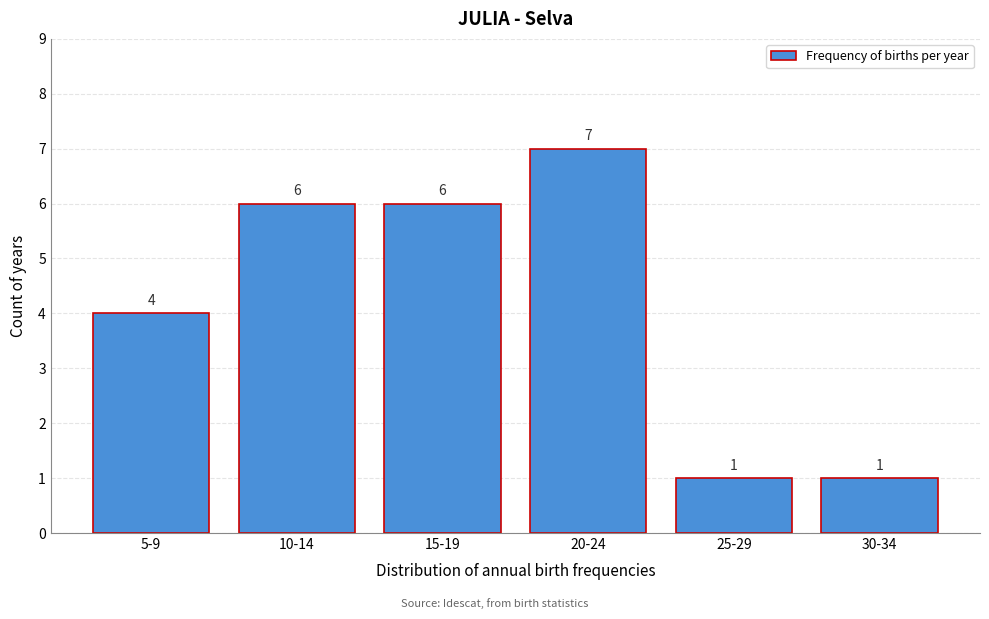

Reading left to right, transcribe all the data shown in this chart.

5-9=4	10-14=6	15-19=6	20-24=7	25-29=1	30-34=1